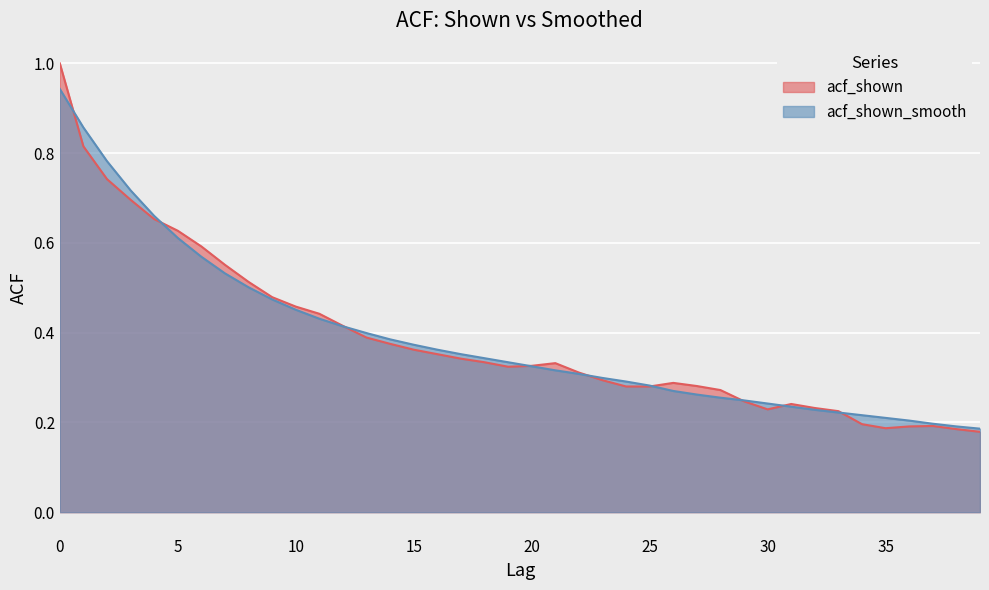

What is the smallest value displayed?

0.2